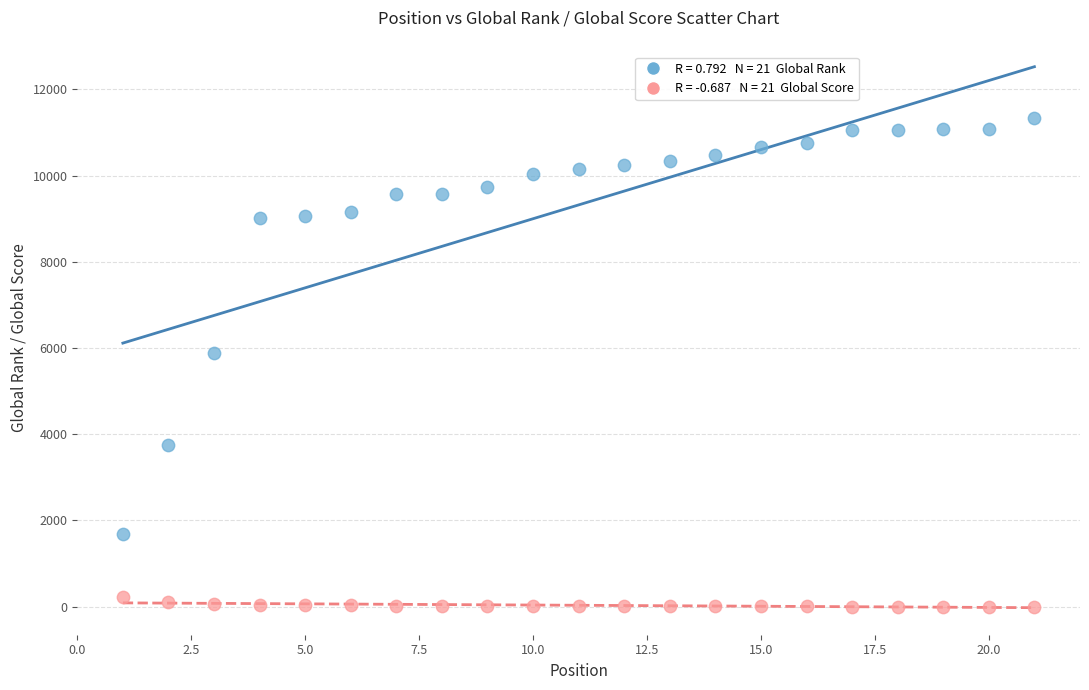

Across all data points, what is the range of X values (max minus min)?

20